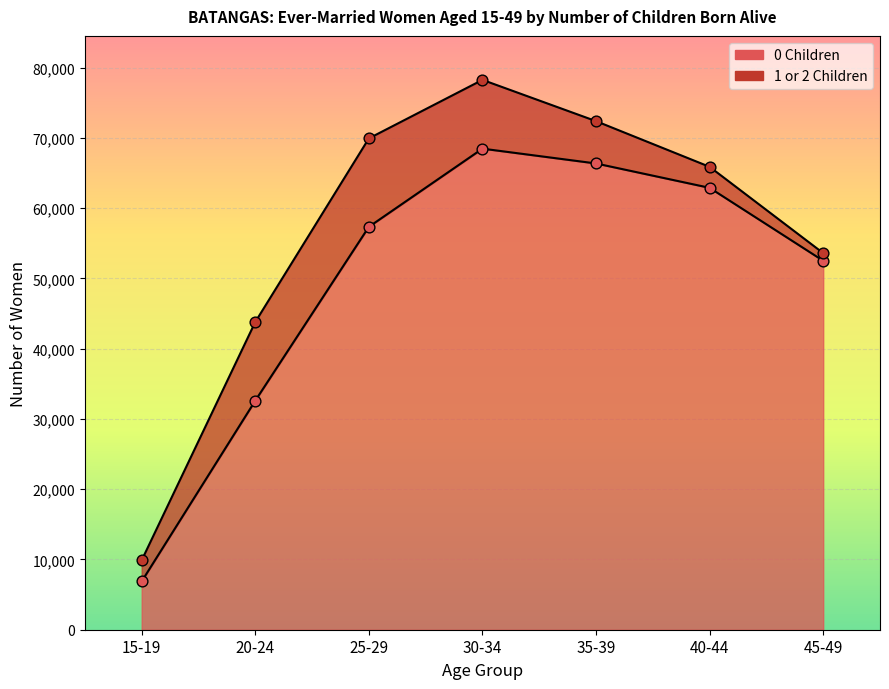

What is the change in value from 20-24 to 30-34?

+35872